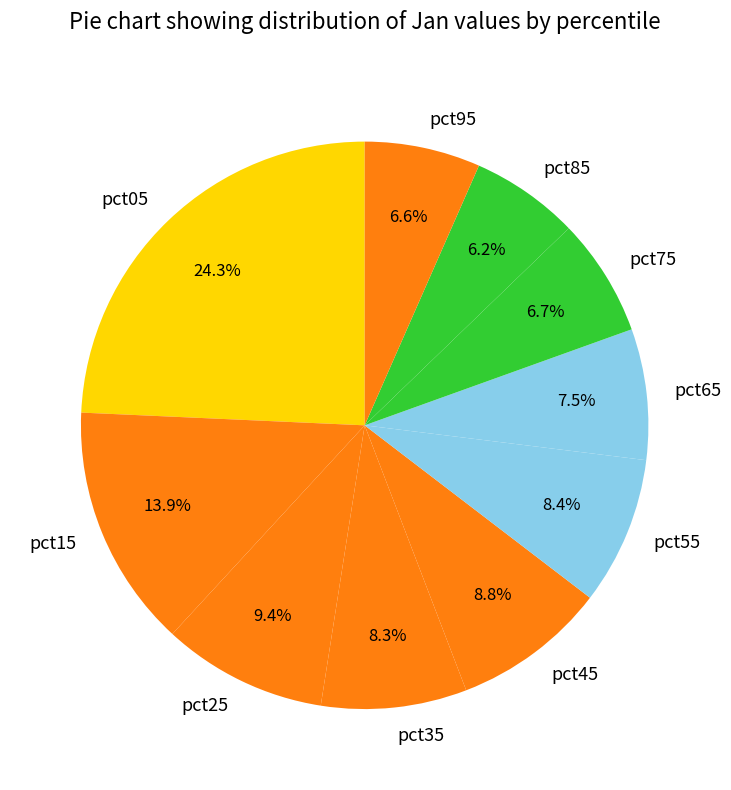

Between pct45 and pct05, which is larger?

pct05